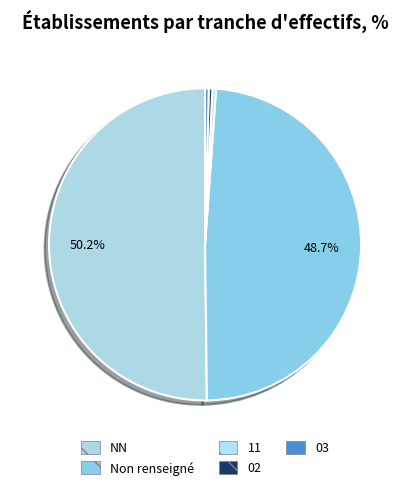

How many segments does this pie chart have?

5